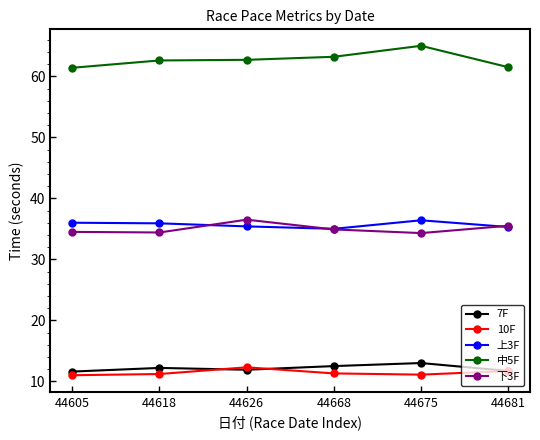

The 中5F series shows 61.4 at 44605. True or false?

True